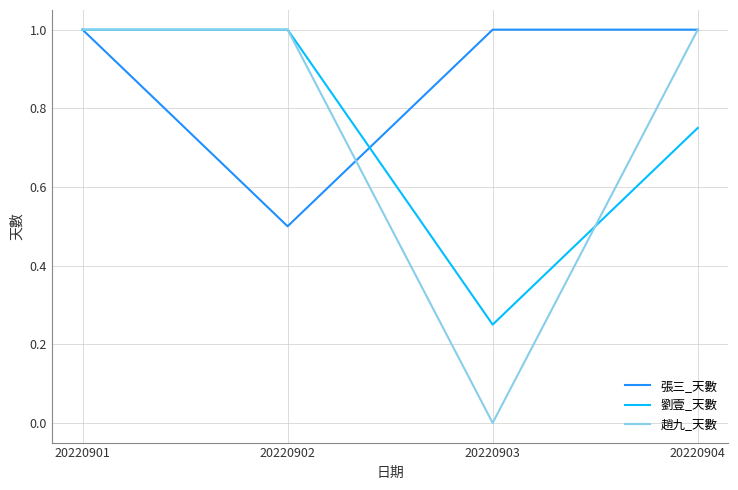

At how many categories does at least one series exceed 0?

4